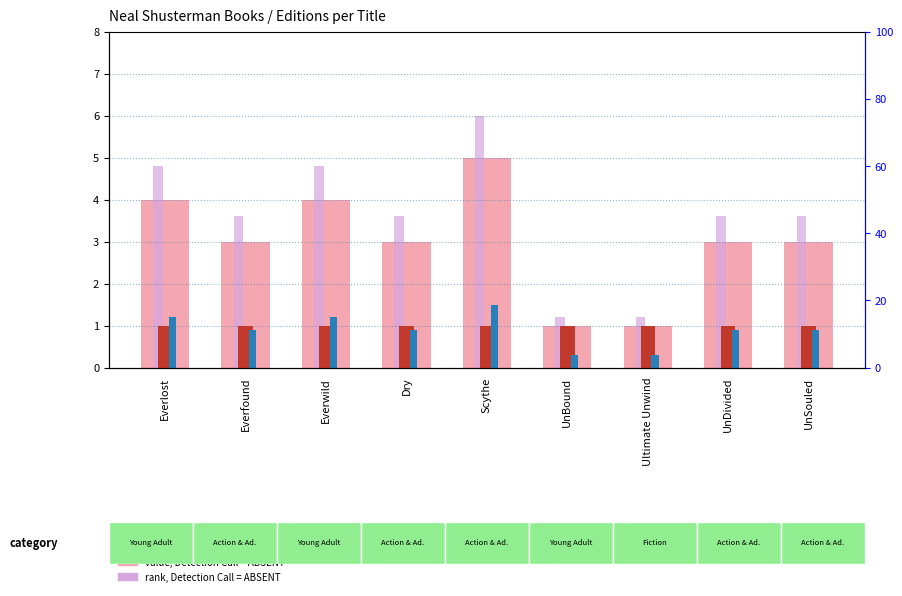

Reading right to left, transcribe all the data shown in this chart.

editions count (value): UnSouled=3.0	UnDivided=3.0	Ultimate Unwind=1.0	UnBound=1.0	Scythe=5.0	Dry=3.0	Everwild=4.0	Everfound=3.0	Everlost=4.0
count: UnSouled=1.0	UnDivided=1.0	Ultimate Unwind=1.0	UnBound=1.0	Scythe=1.0	Dry=1.0	Everwild=1.0	Everfound=1.0	Everlost=1.0
percentile rank within the sample: UnSouled=0.9	UnDivided=0.9	Ultimate Unwind=0.3	UnBound=0.3	Scythe=1.5	Dry=0.9	Everwild=1.2	Everfound=0.9	Everlost=1.2
rank, Detection Call = ABSENT: UnSouled=3.6	UnDivided=3.6	Ultimate Unwind=1.2	UnBound=1.2	Scythe=6.0	Dry=3.6	Everwild=4.8	Everfound=3.6	Everlost=4.8